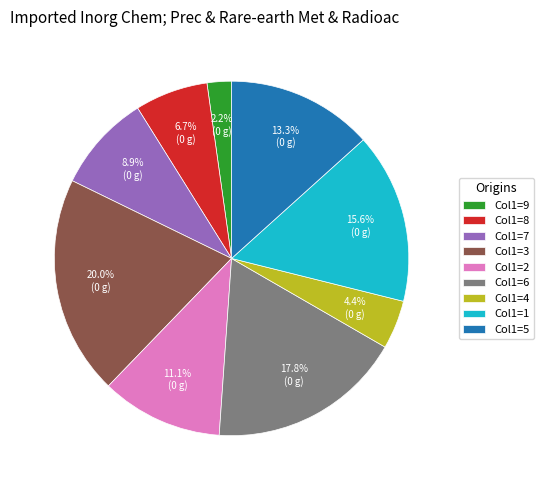

Does any single category account for the majority?

No